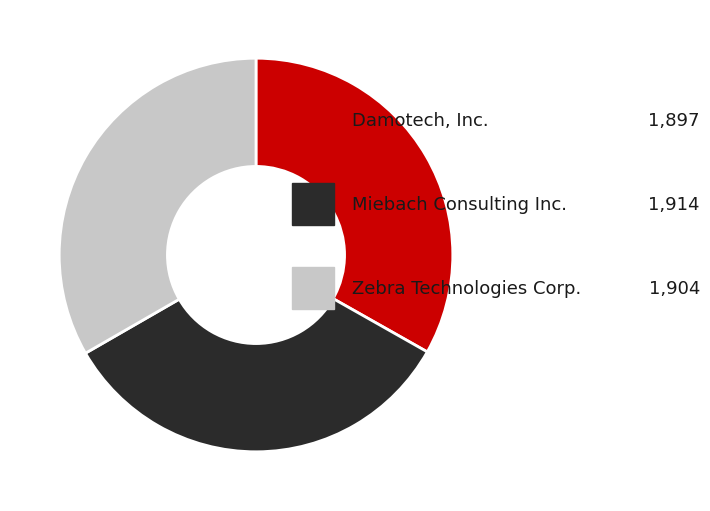

Is there any slice that represents more than half of the pie?

No